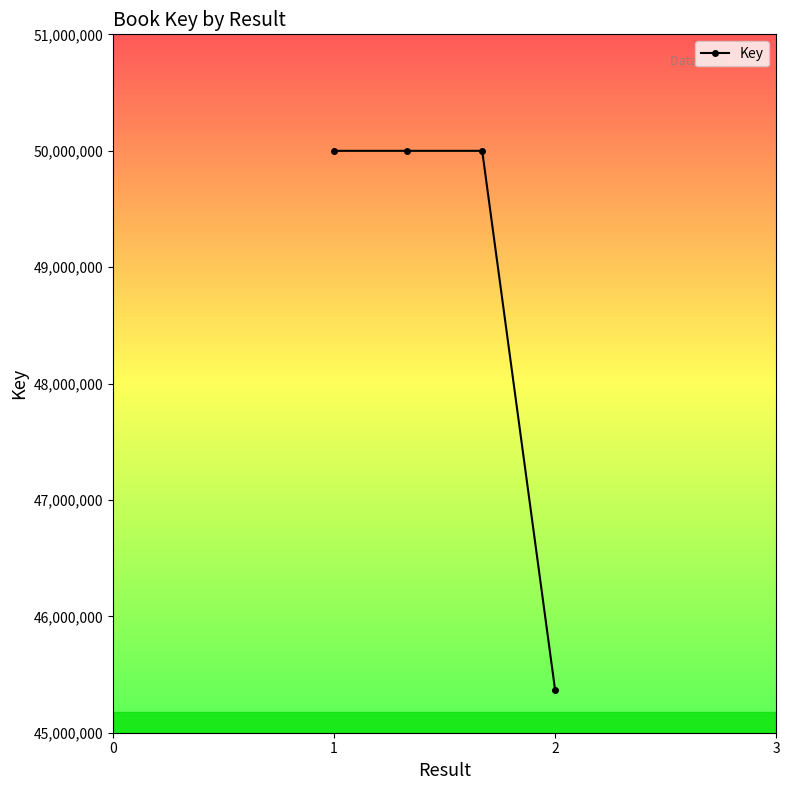

How many distinct data groups are displayed?

1